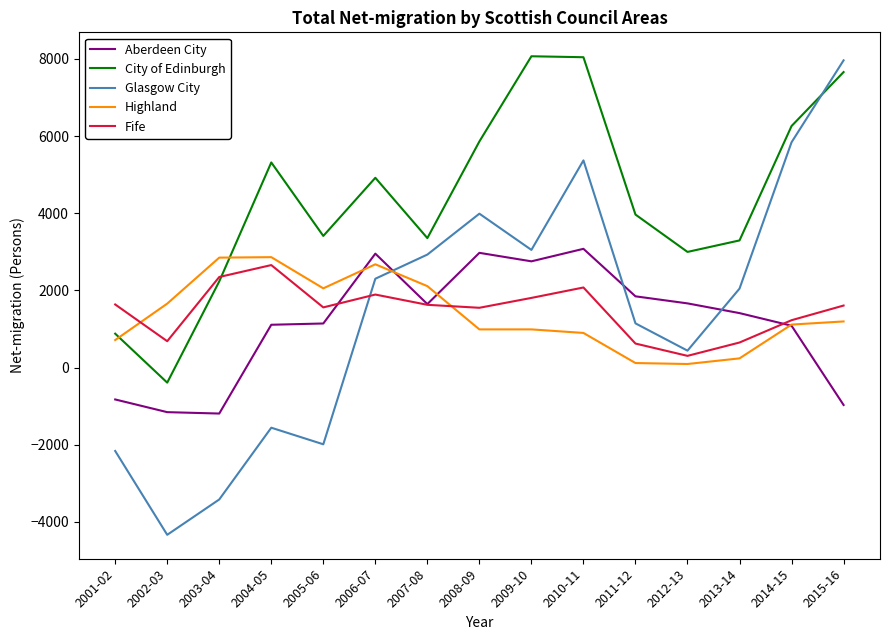

What is the maximum value for City of Edinburgh?

8069